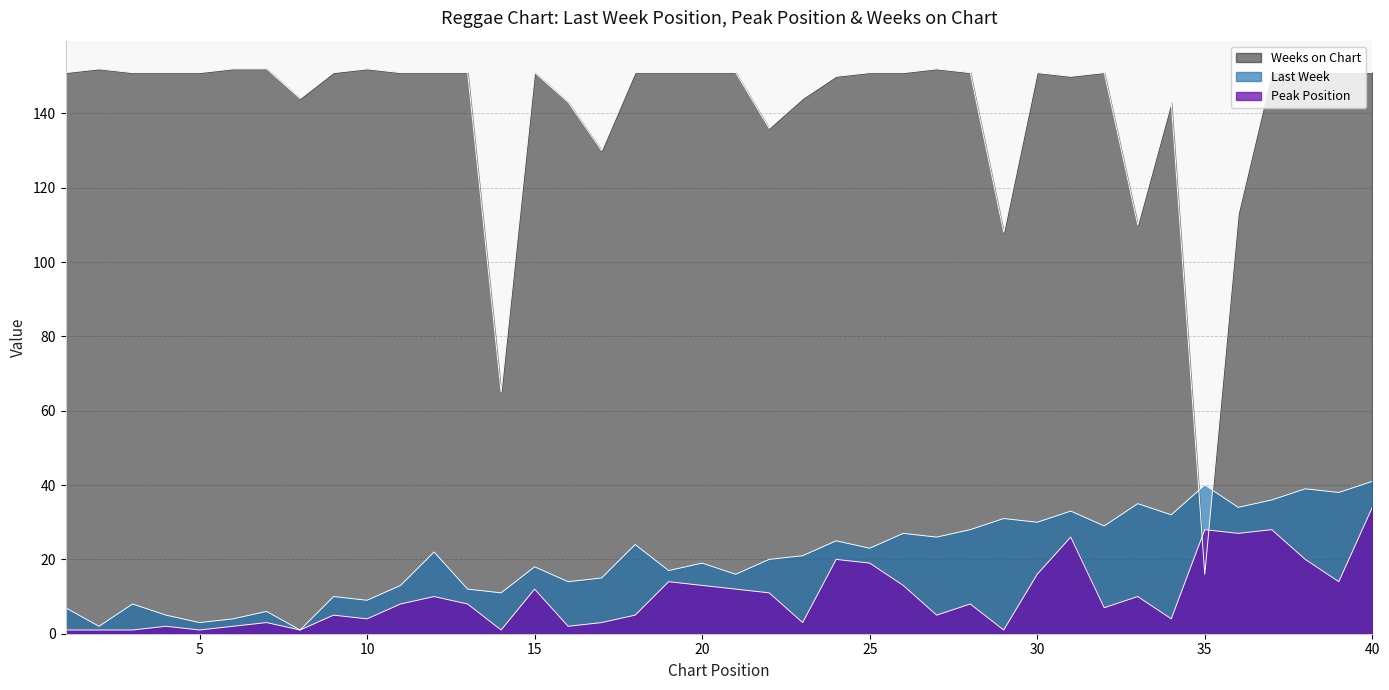

Between 14 and 11, which is larger?

11